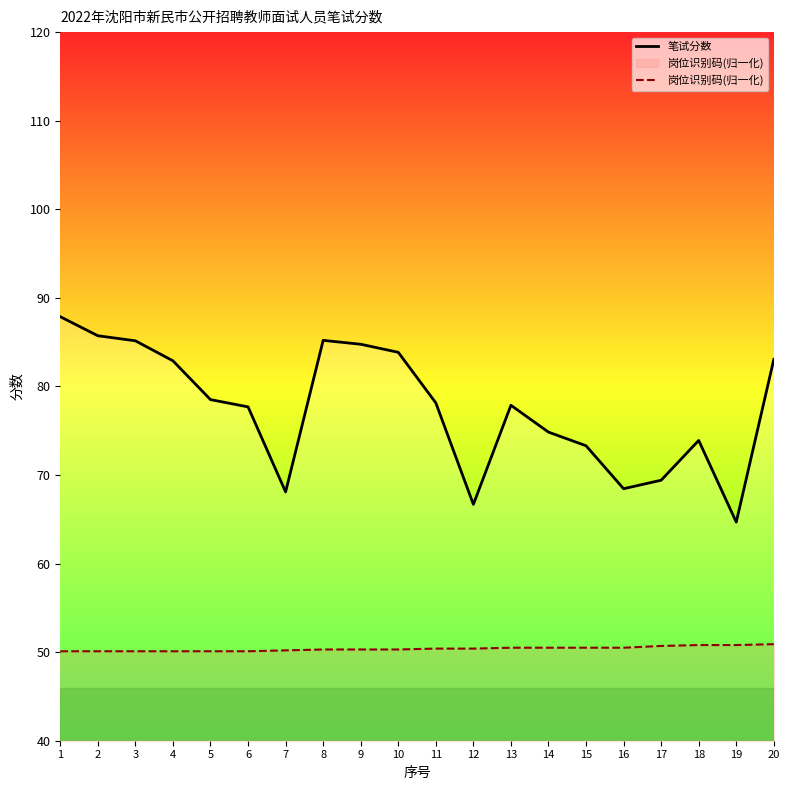

How many data points in 笔试分数 are less than 78?

10